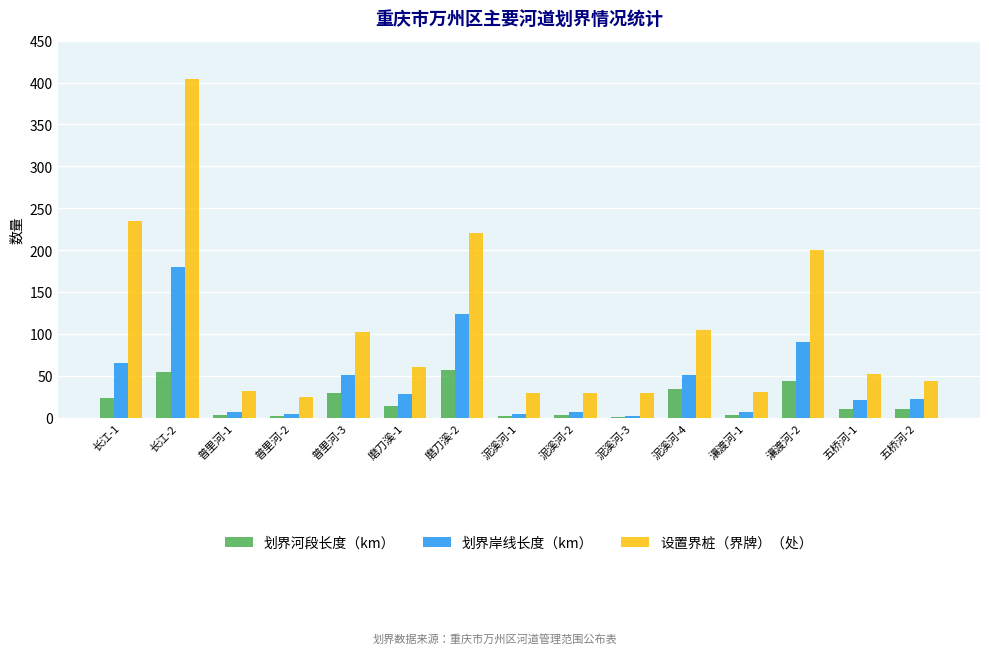

At which label does 设置界桩（界牌）（处） reach its peak?

长江-2